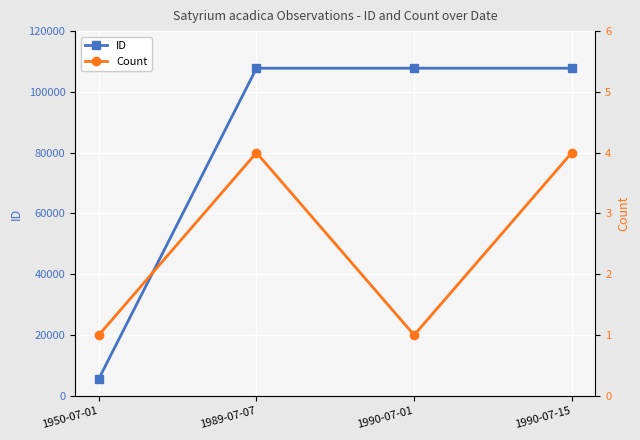

Count the Count values in the range 1 to 4.

4